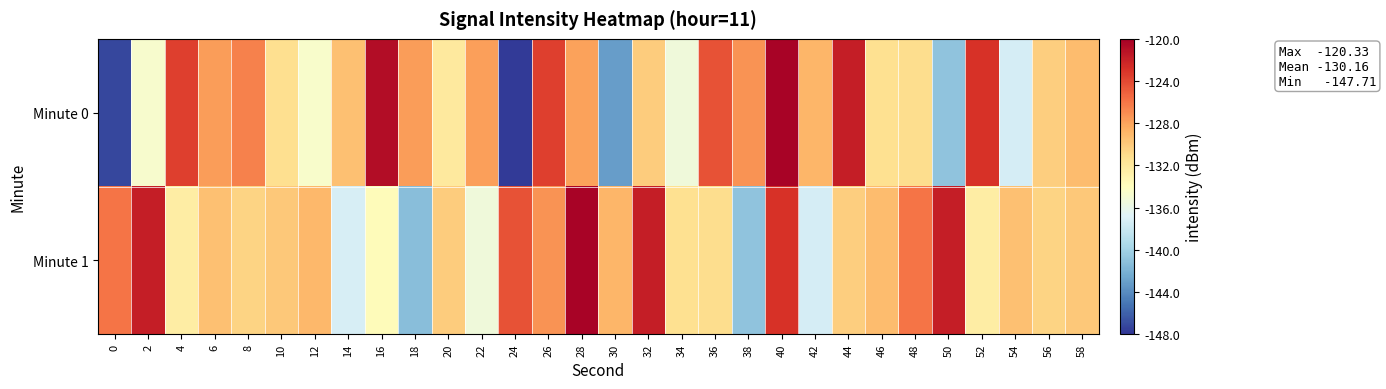

List the series in order of their peak value, highest first.

Minute 0, Minute 1